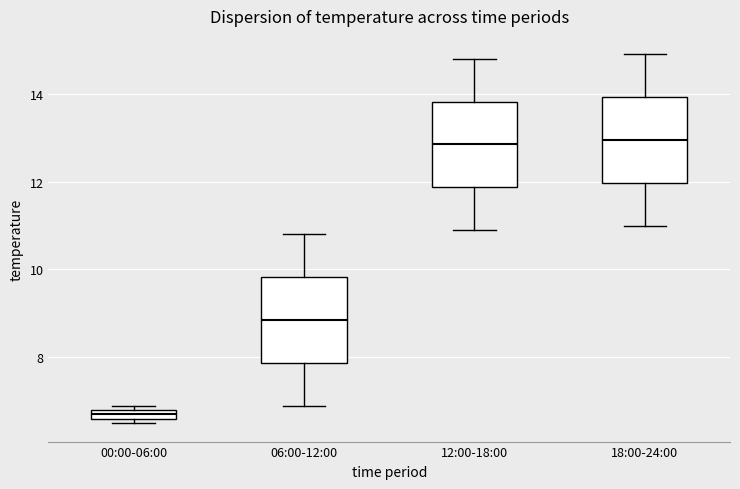

Where does the median line of the box for 18:00-24:00 sit on the y-axis? The values are not printed on the chart, so give them approximately, as read against the axis.

13.0